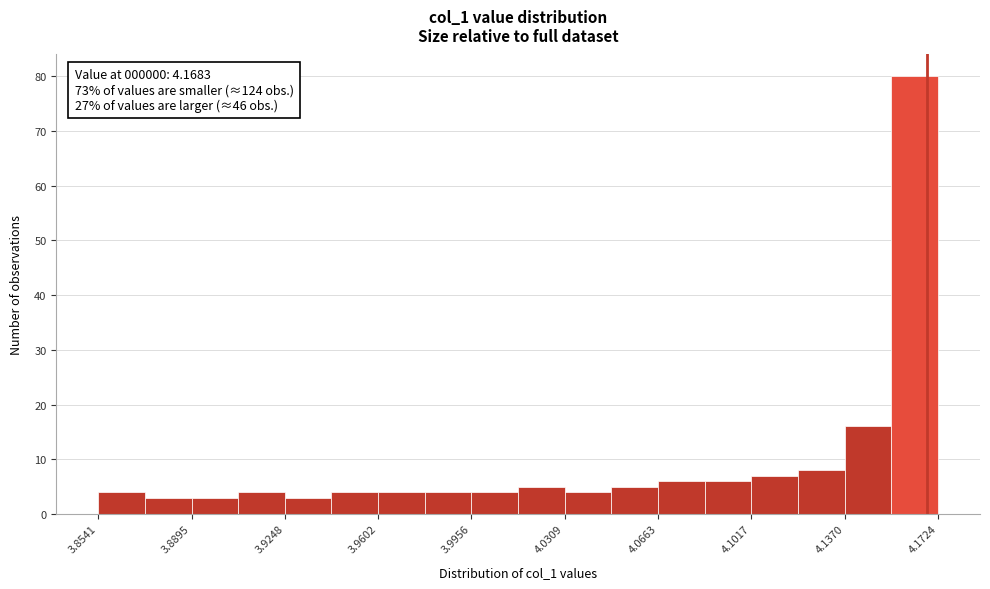

Around what value on the x-axis is the tallest bar? Give the approximate position of its centre, as read against the axis.

4.165